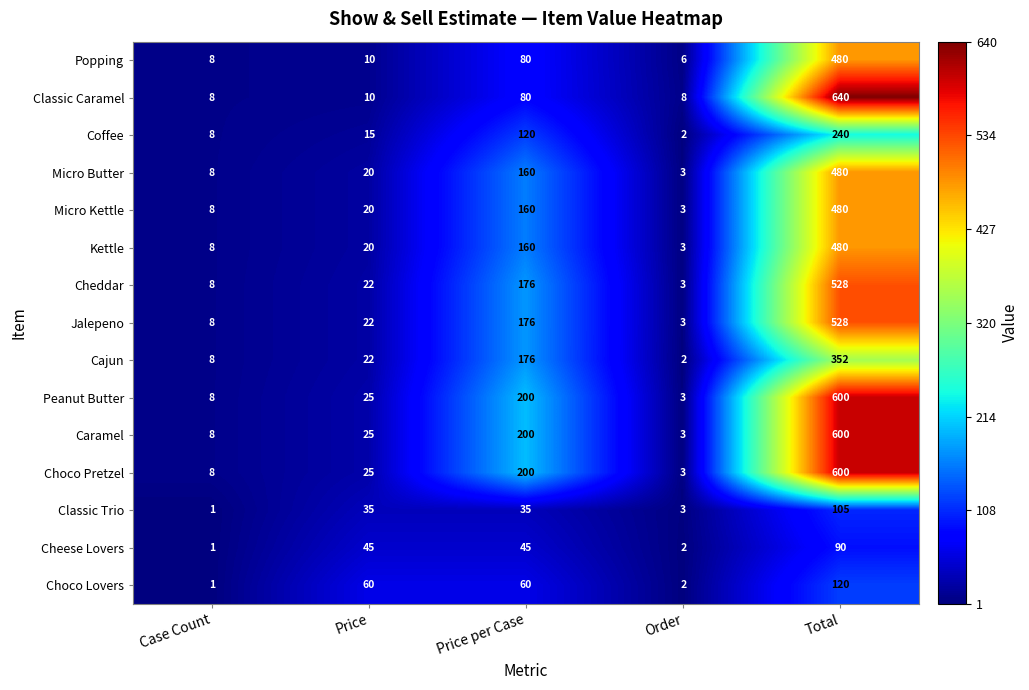

What is the total value across all series at Price per Case?

2028